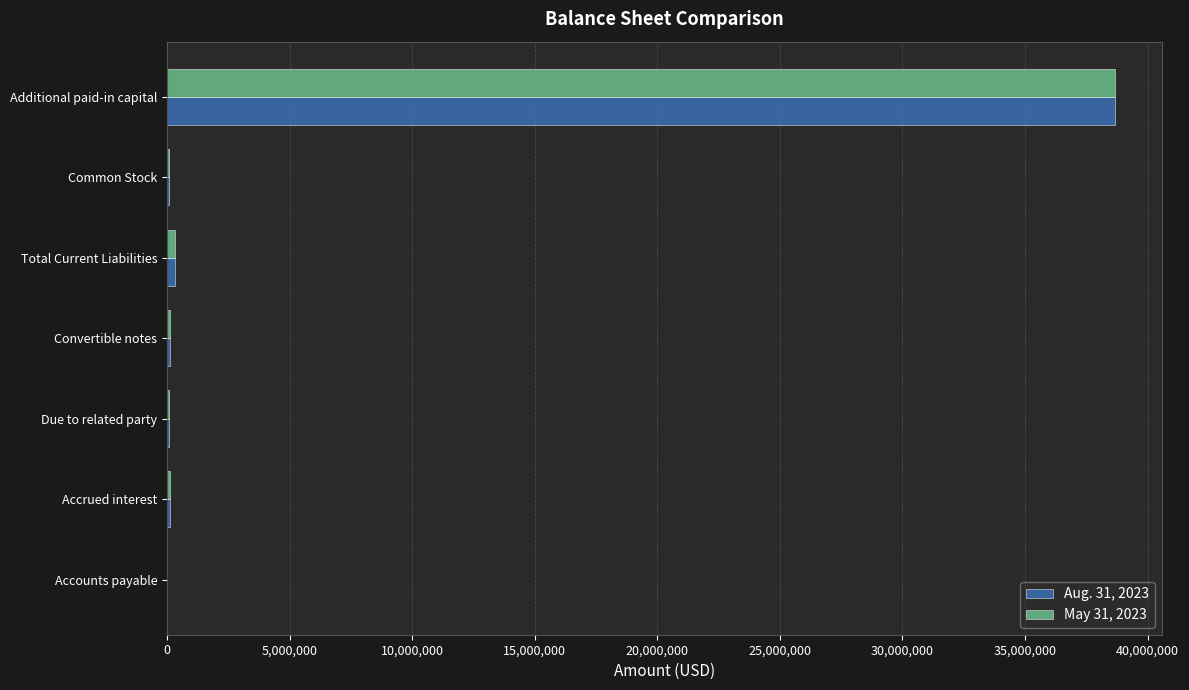

The value of May 31, 2023 at Additional paid-in capital is 50638825. True or false?

False